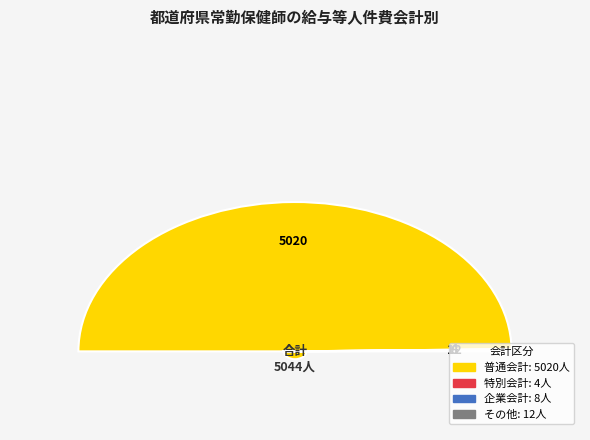

Is it true that 特別会計 is 12% of the pie?

False